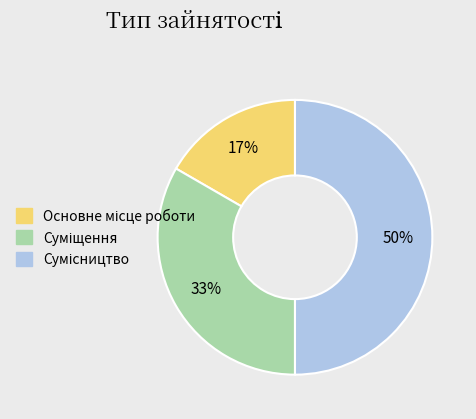

To the nearest percent, what is the average slice percentage?

33%